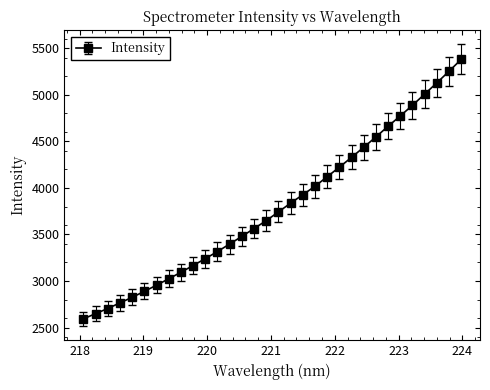

True or false: the data has more than 2 interior local peaks.

False